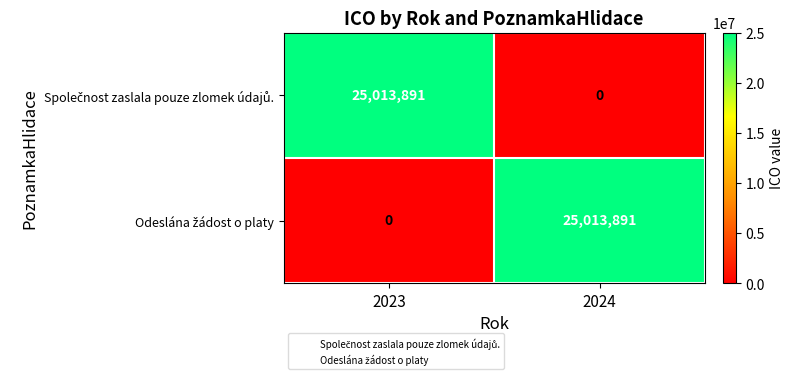

What is the total value across all series at 2024?

25013891